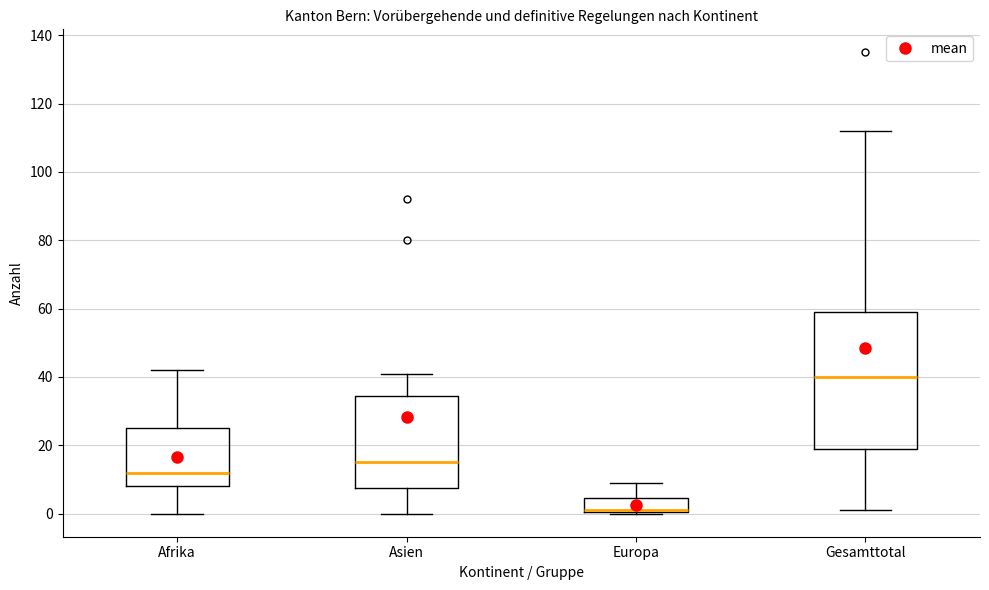

Which box is the tallest, from its lower edge to its upper edge?

Gesamttotal